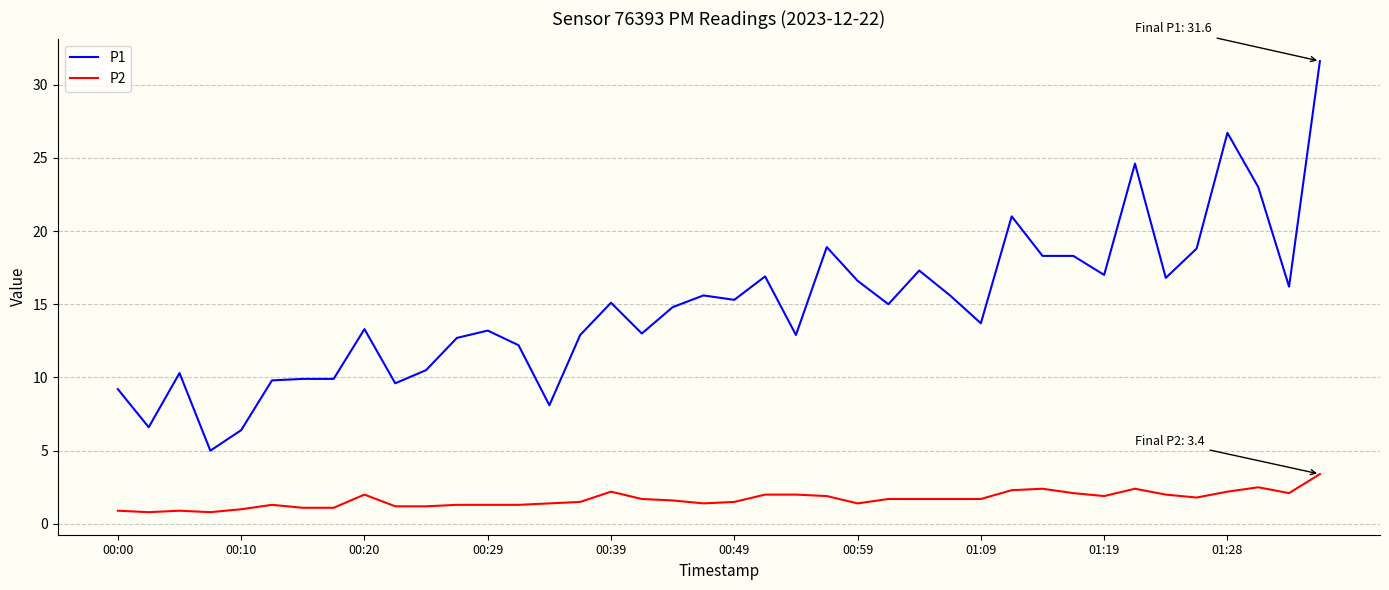

What is the smallest value displayed?

0.8